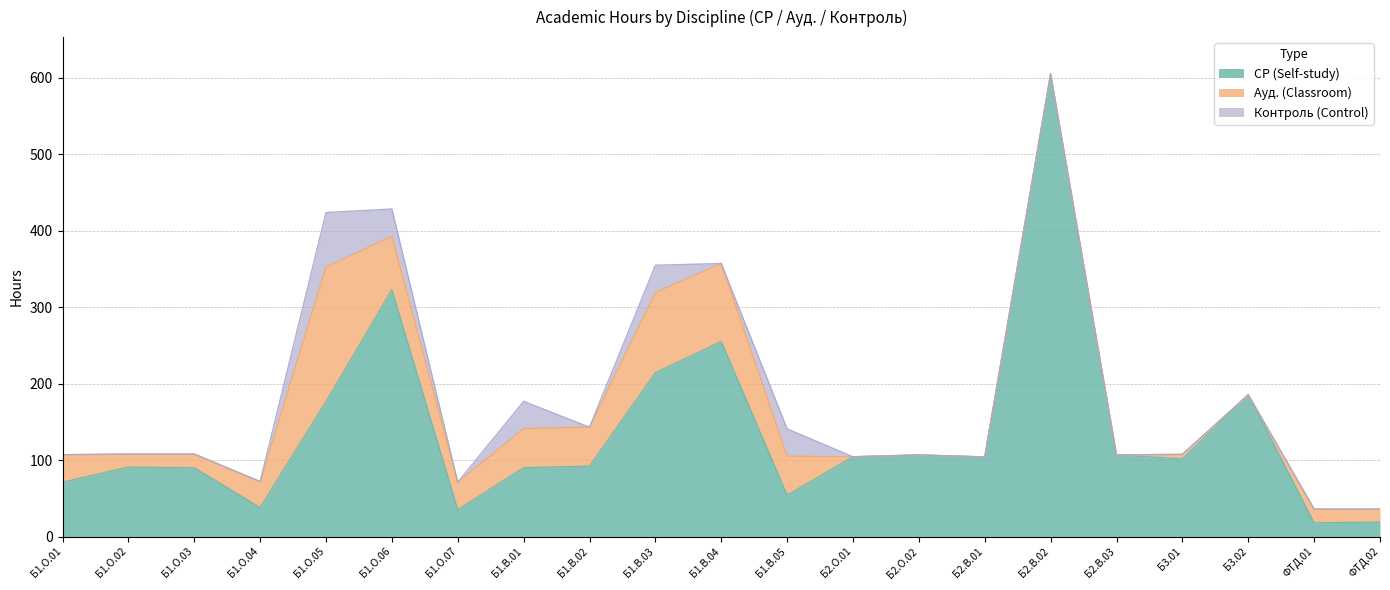

What is the value of the СР (Self-study) point at the 7th from the left?

35.0